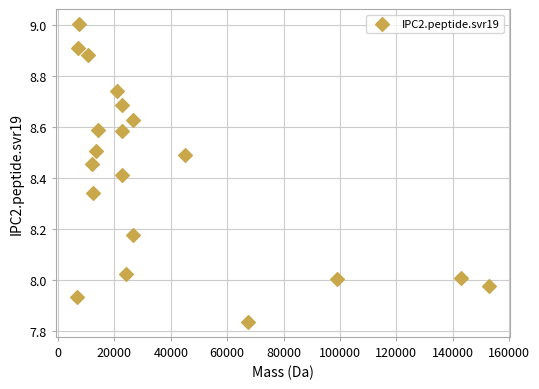

What is the range of Y values (max minus min)?

1.2